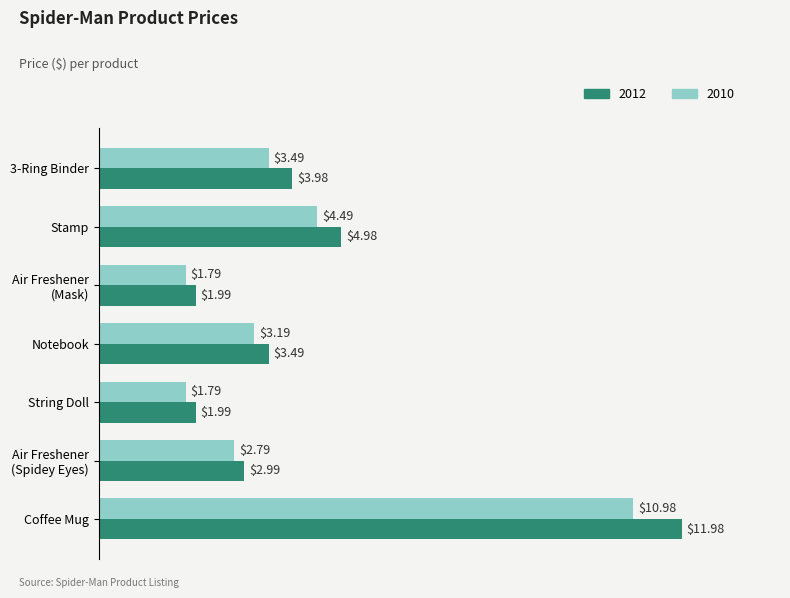

Is it true that 2010 equals 1.0 at 3-Ring Binder?

False